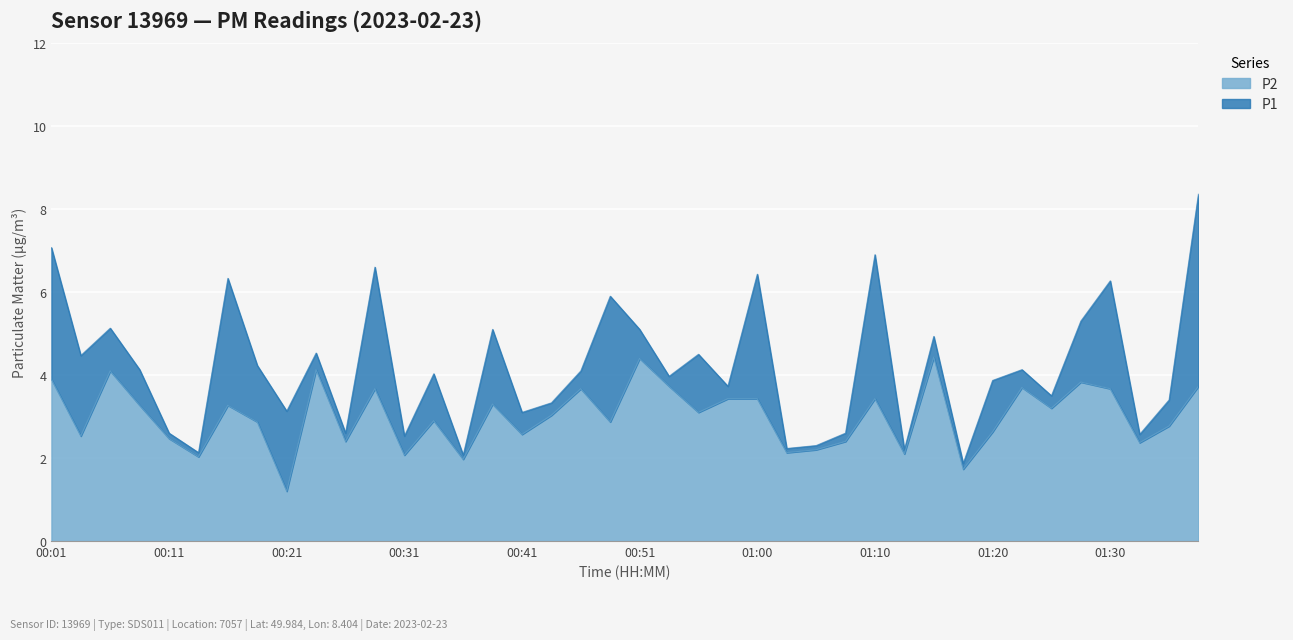

Rank the series at 01:35 from lowest to highest value.

P2, P1